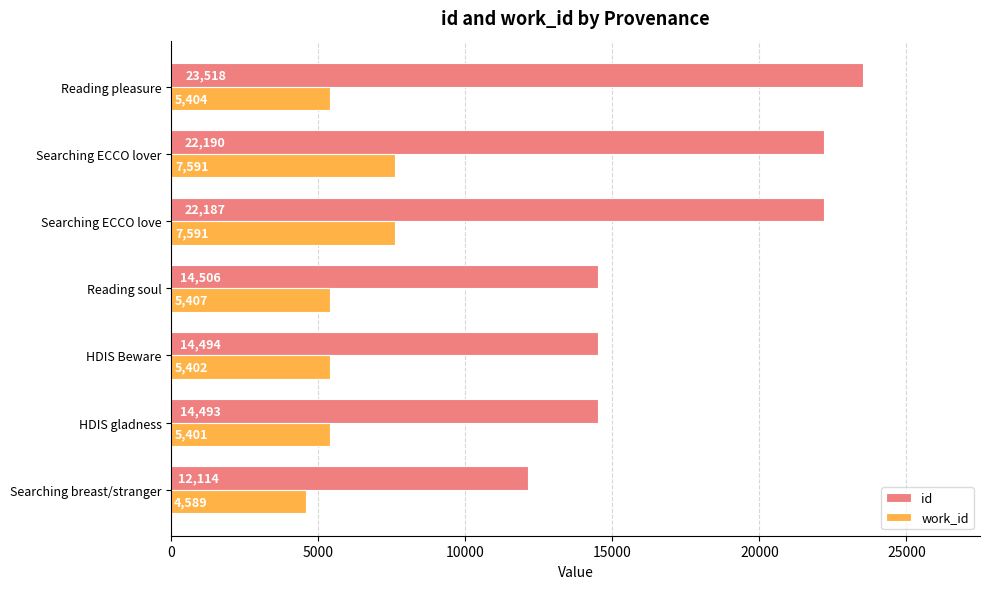

What is the approximate value of id at Searching ECCO love?

22187